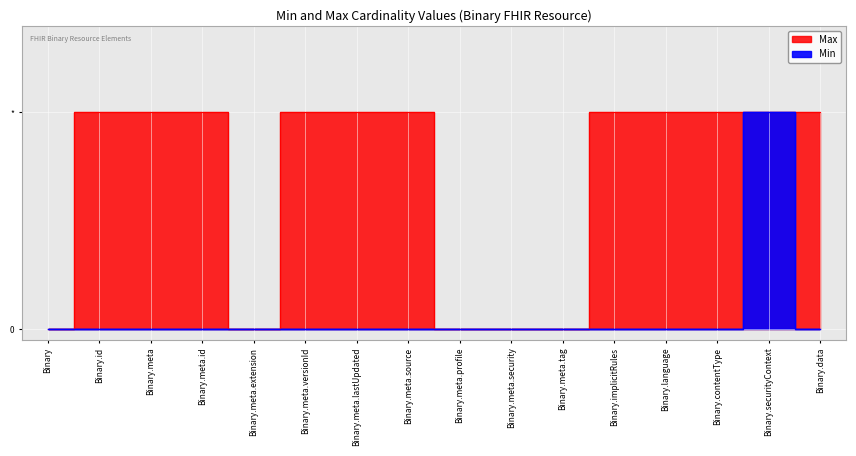

Which series has the largest total across all categories?

Max